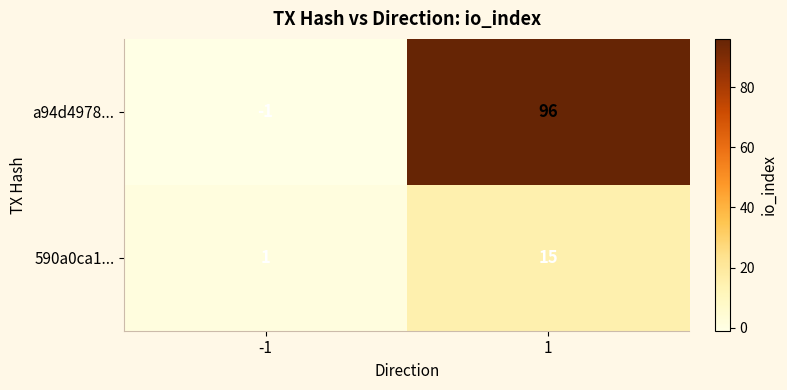

Is the value of 590a0ca1... at 1 greater than the value of a94d4978... at -1?

Yes